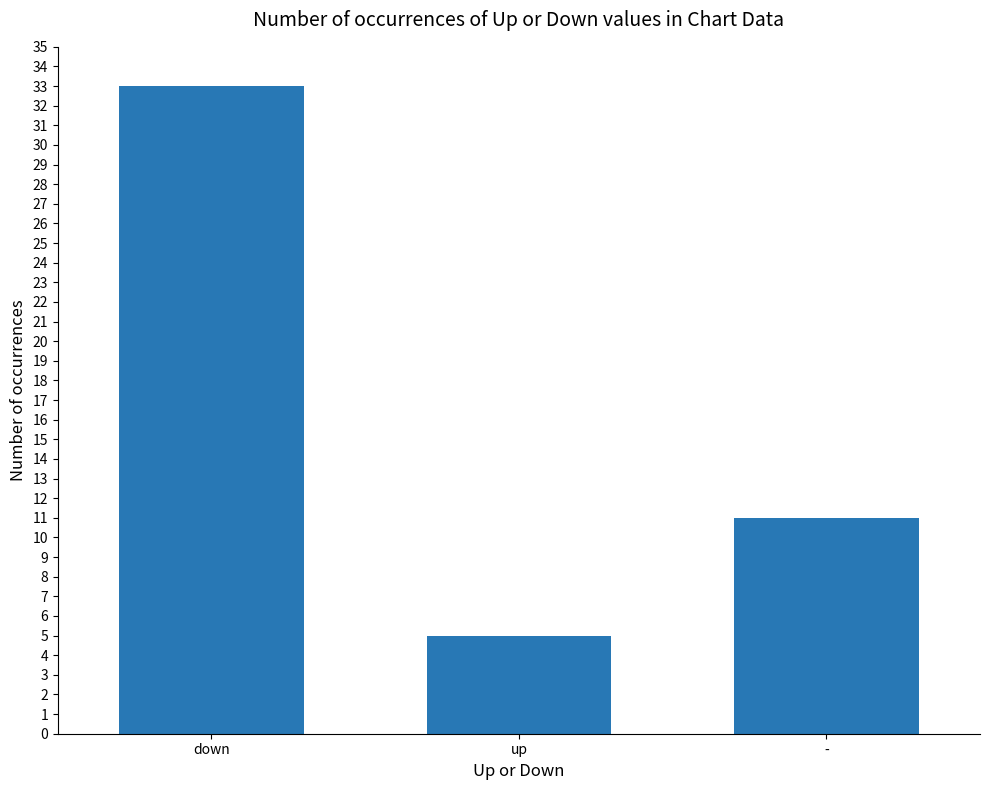

What is the difference between the maximum and minimum values?

28